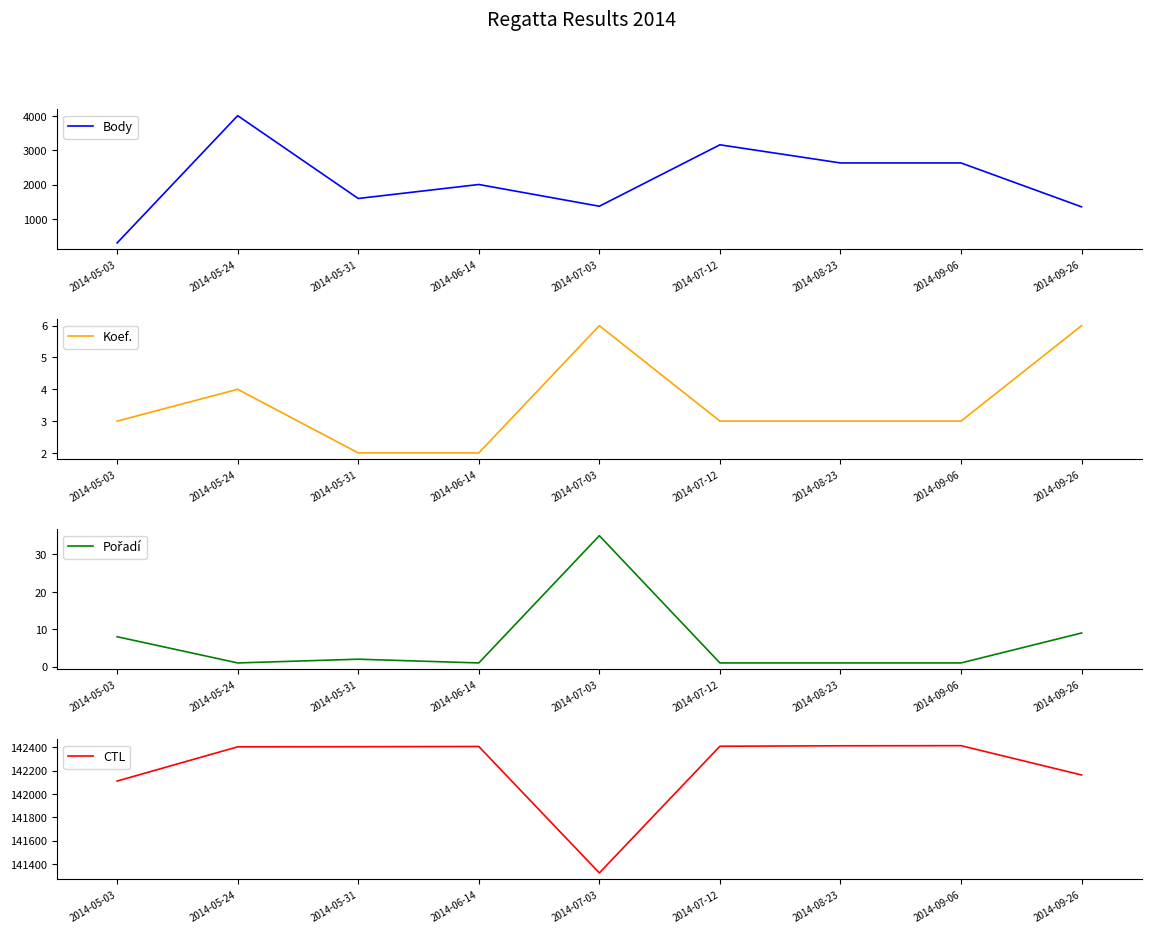

Reading left to right, transcribe all the data shown in this chart.

Body: 303	4016	1600	2008	1374	3166	2637	2637	1356
Koef.: 3	4	2	2	6	3	3	3	6
Pořadí: 8	1	2	1	35	1	1	1	9
CTL: 142111	142404	142405	142407	141324	142409	142413	142414	142163